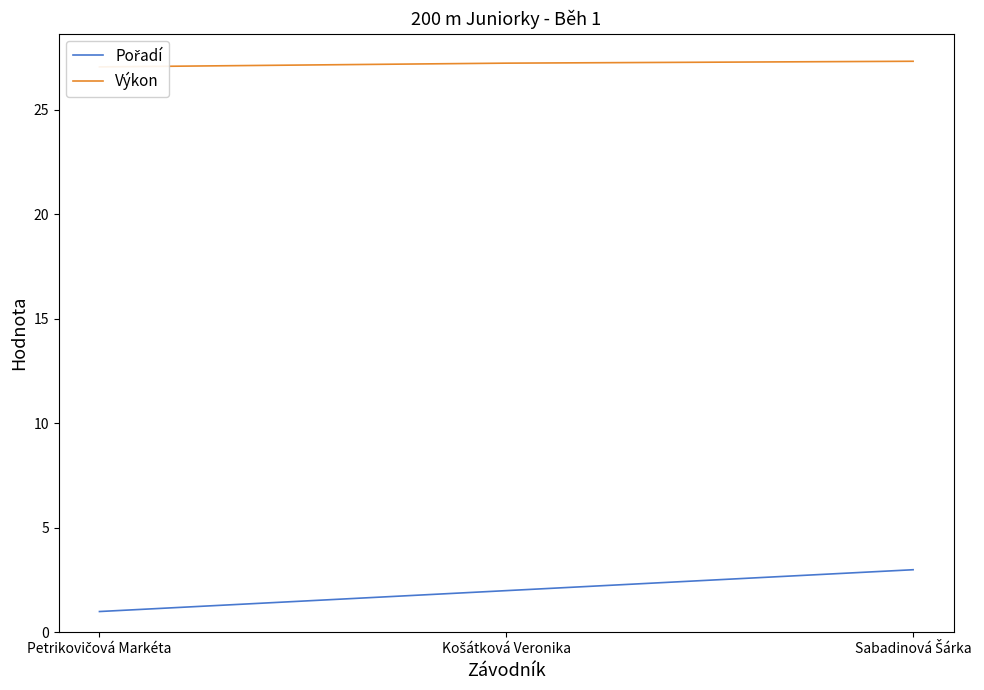

Which series has the largest range (max minus min)?

Pořadí